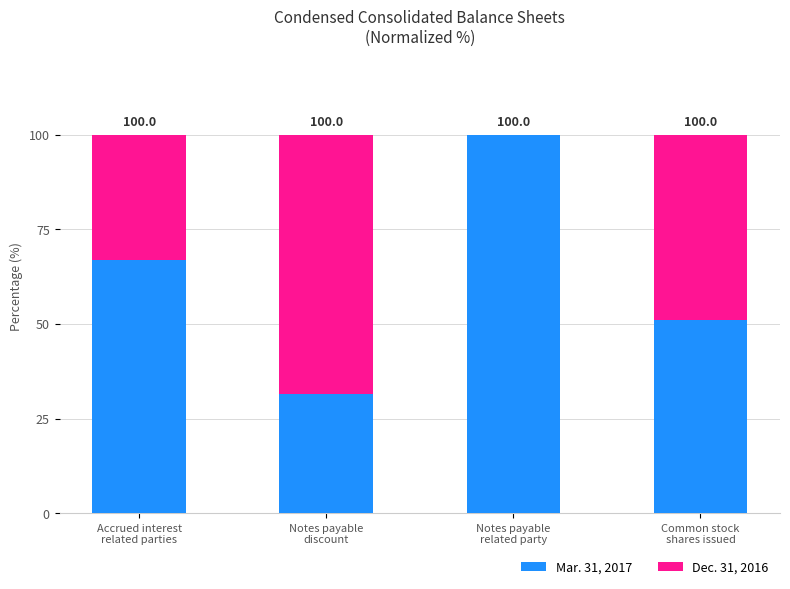

What is the average value of the Mar. 31, 2017 series?

62.4